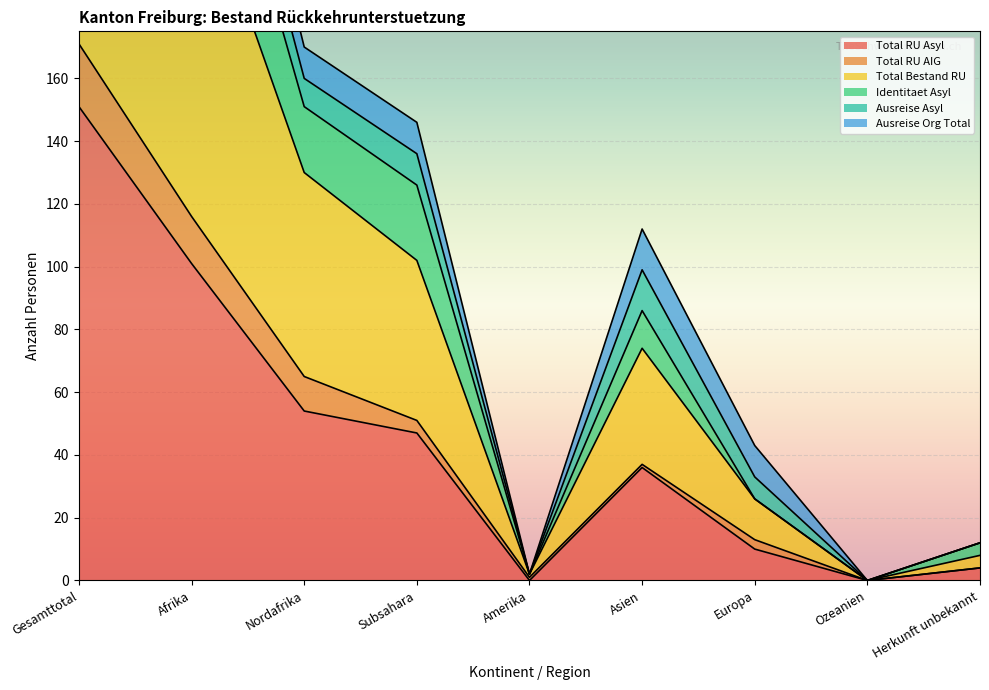

Is it true that Total RU Asyl equals 41 at Gesamttotal?

False